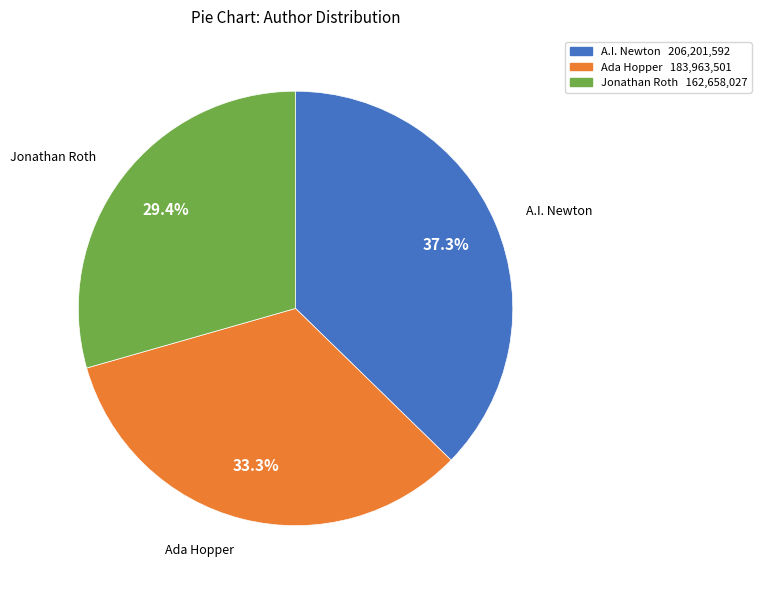

How many slices are in this pie chart?

3